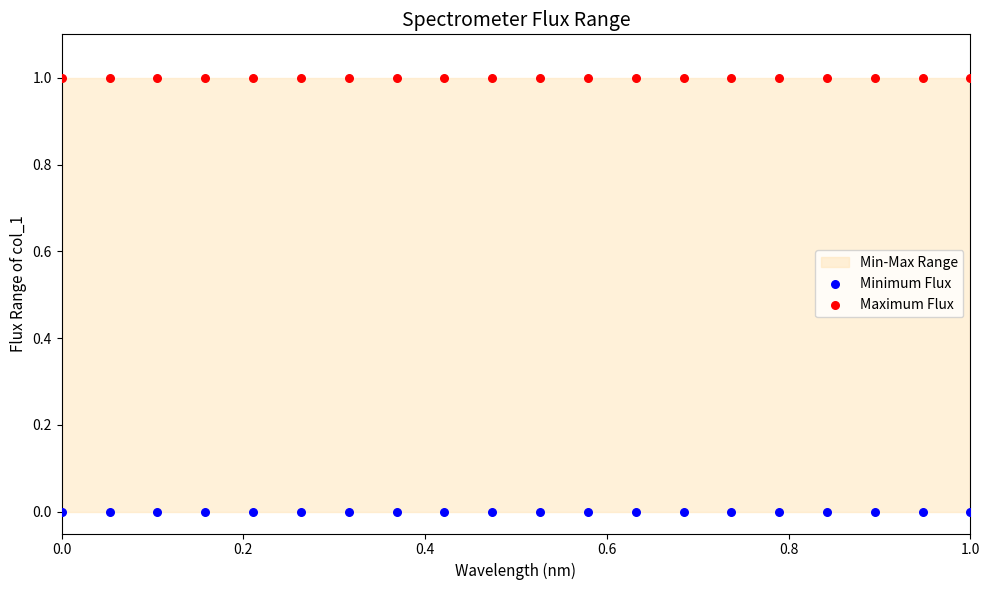

Which series contains the lowest Y value?

Minimum Flux